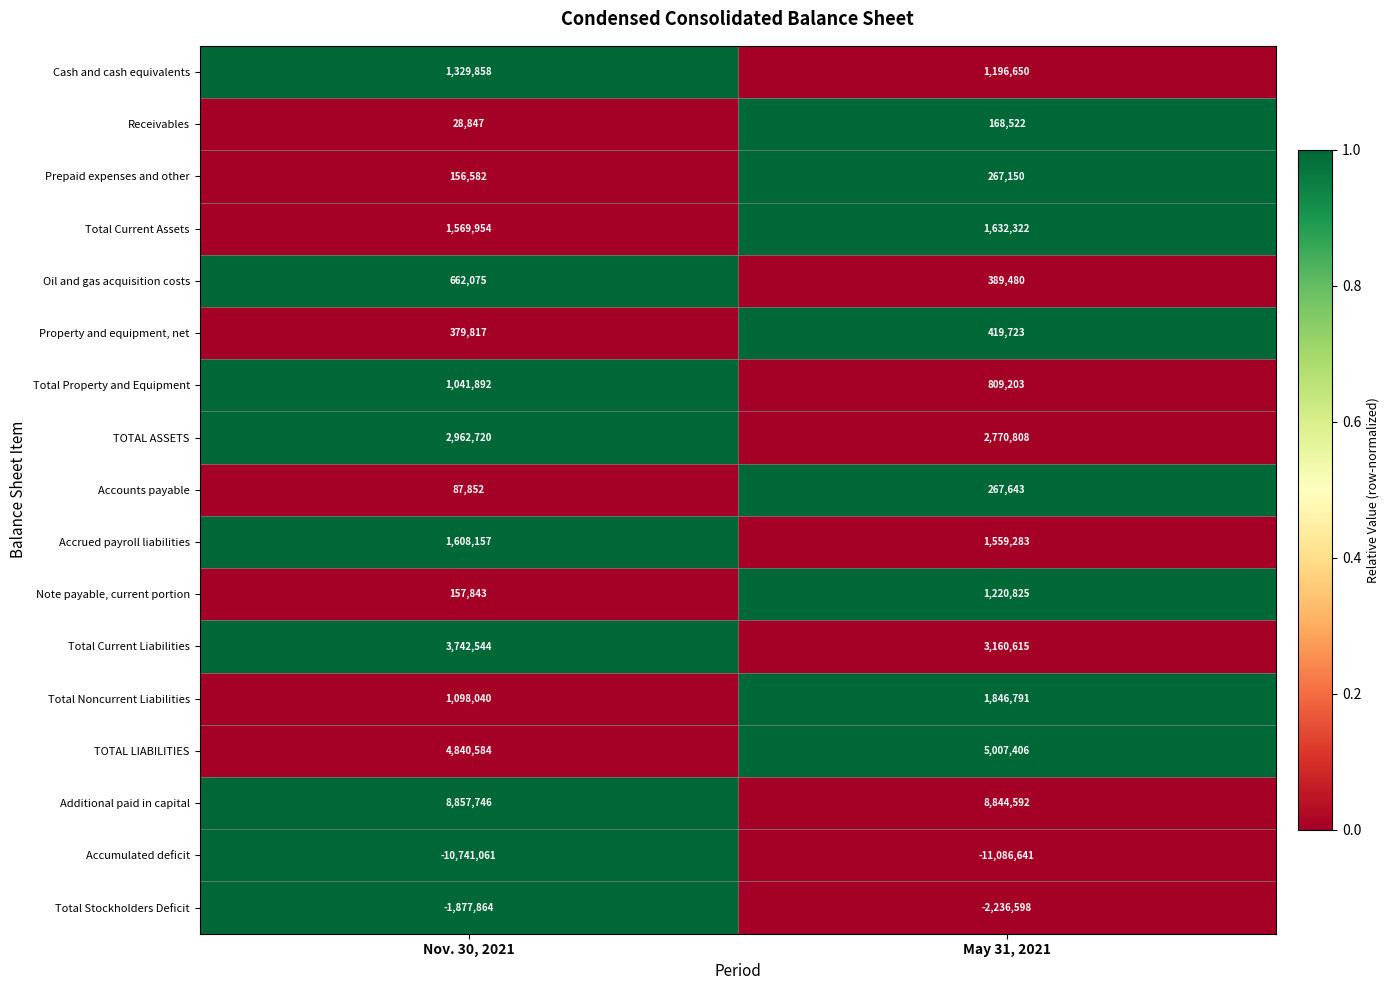

True or false: Prepaid expenses and other has a value of 211915 at Nov. 30, 2021.

False